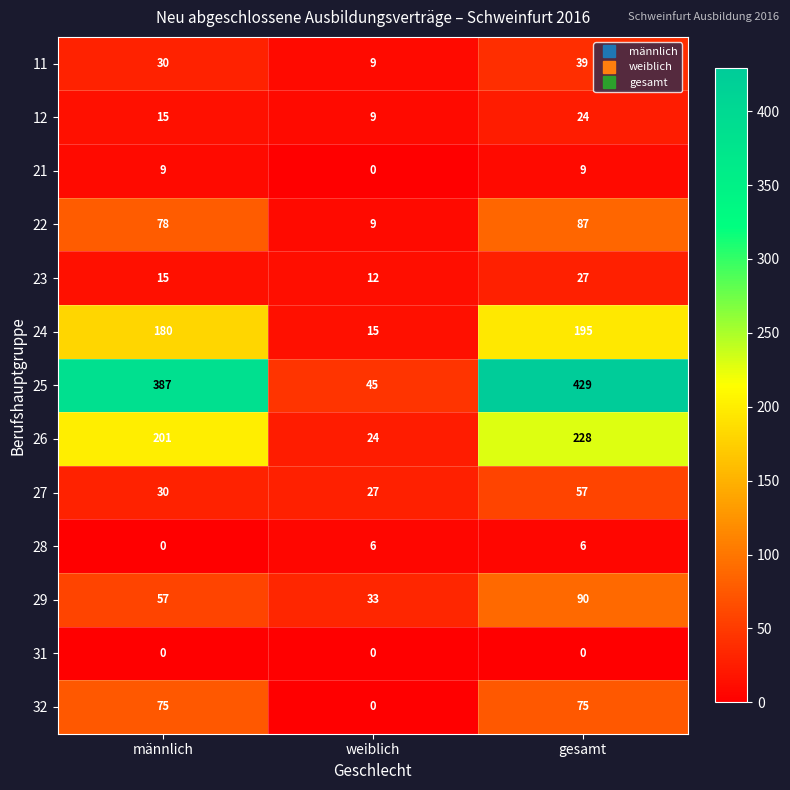

Is it true that 11 equals 53 at männlich?

False